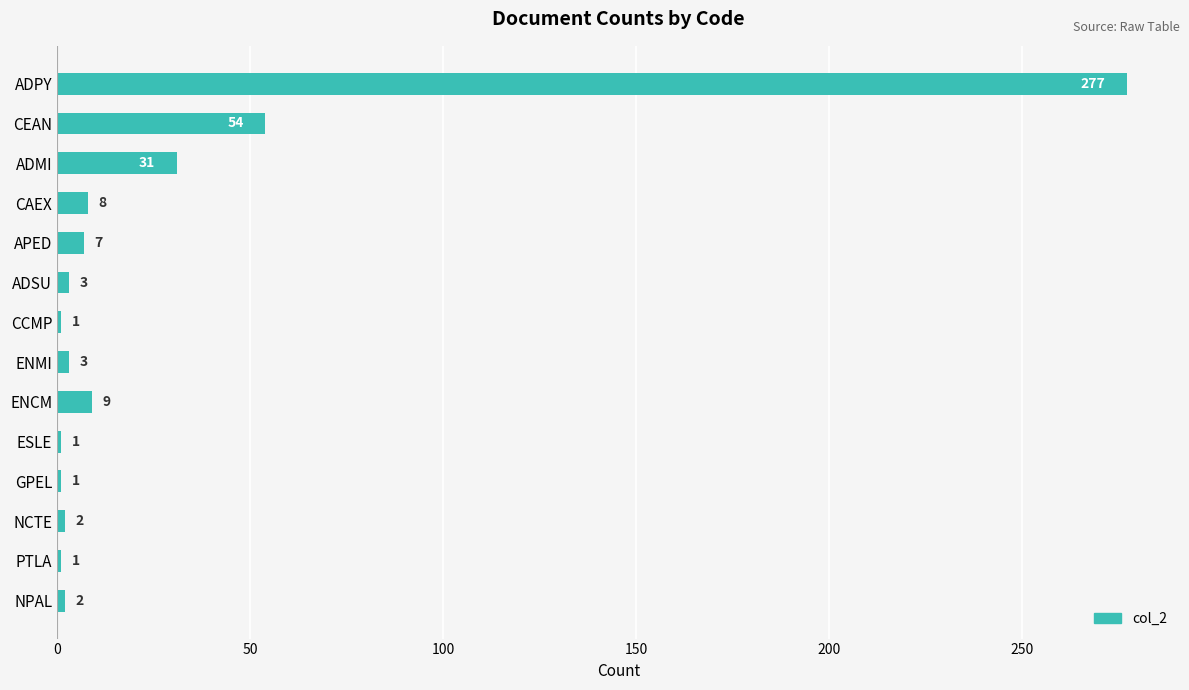

What is the greatest value displayed?

277